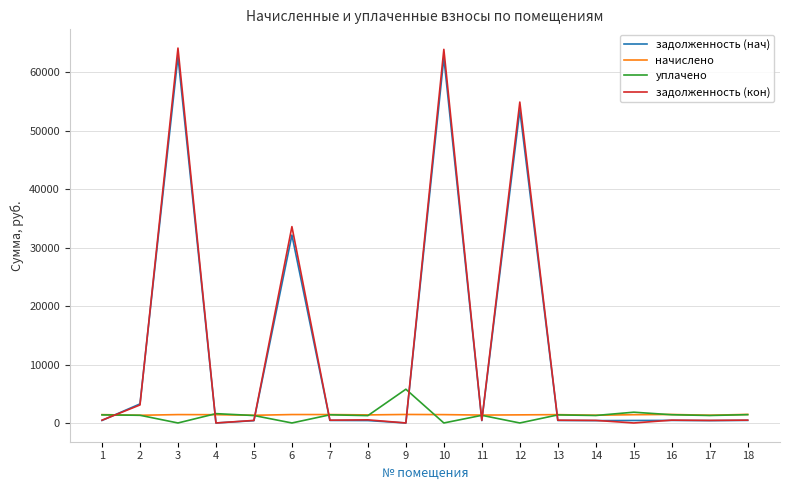

The value of начислено at 7 is 1442.9. True or false?

True